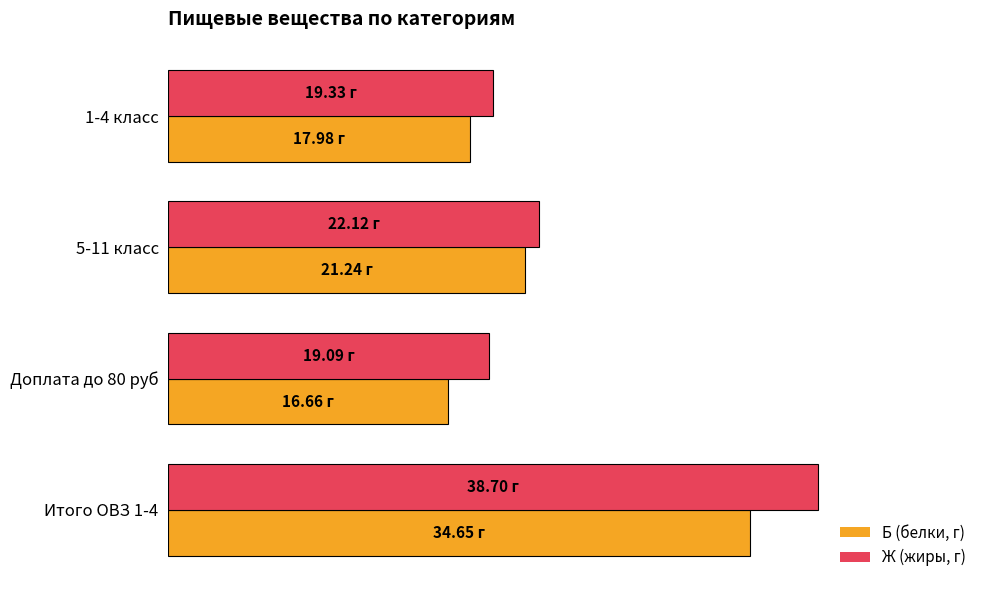

At which category is the sum across all series the highest?

Итого ОВЗ 1-4